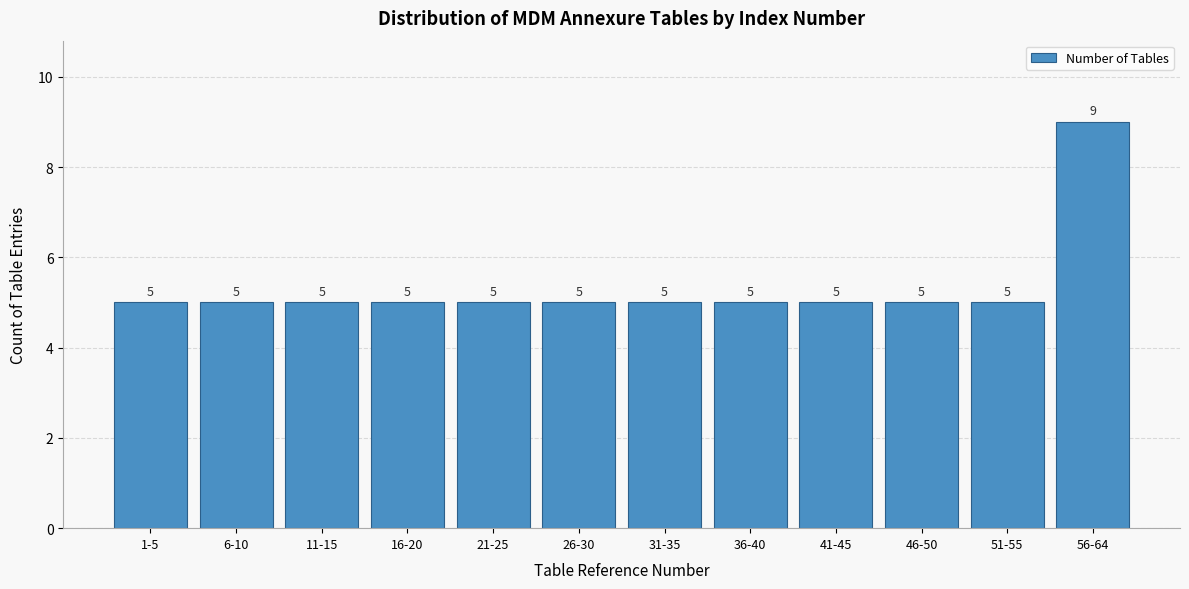

Reading left to right, transcribe all the data shown in this chart.

5	5	5	5	5	5	5	5	5	5	5	9